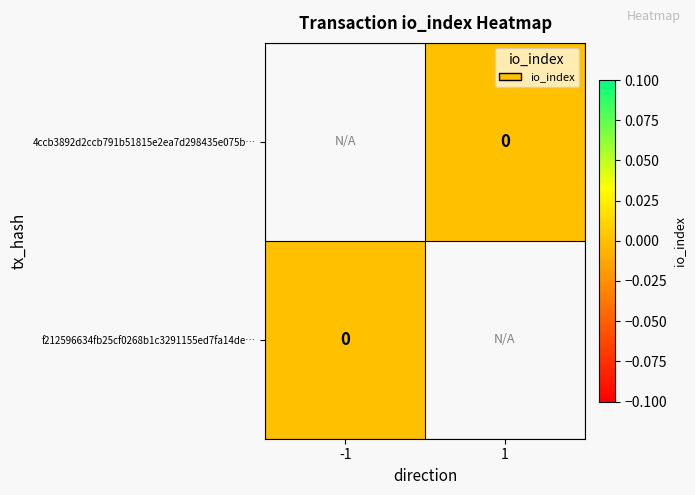

Rank the series by their average value, from lowest to highest.

4ccb3892d2ccb791b51815e2ea7d298435e075b…, f212596634fb25cf0268b1c3291155ed7fa14de…